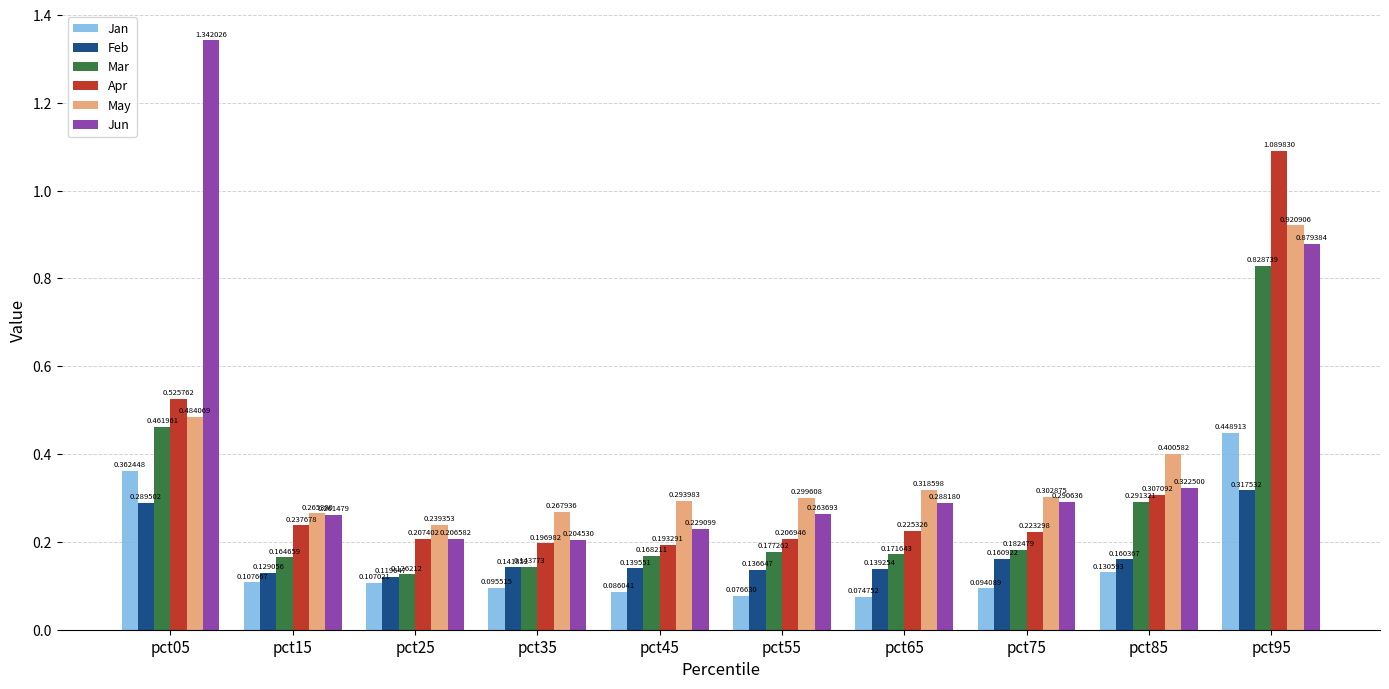

How many groups of bars are there?

10